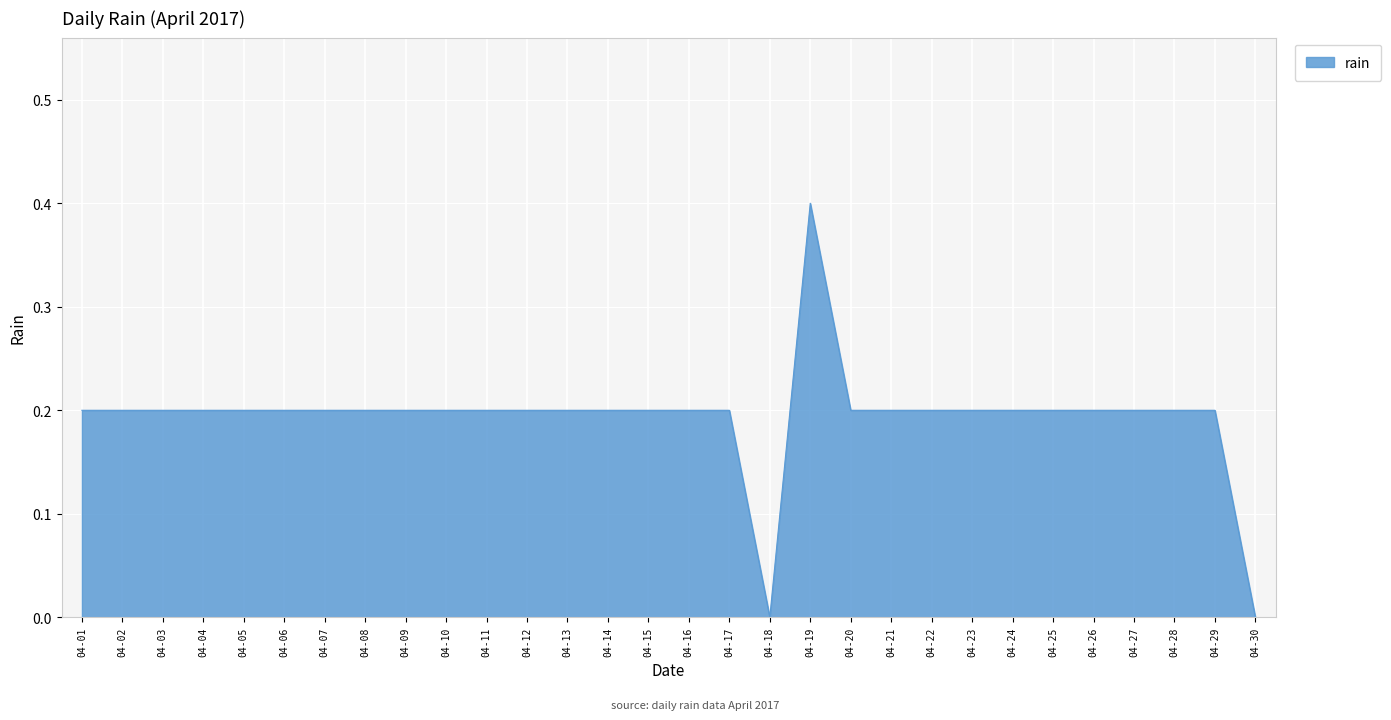

Does the chart display data point markers on the line(s)?

No